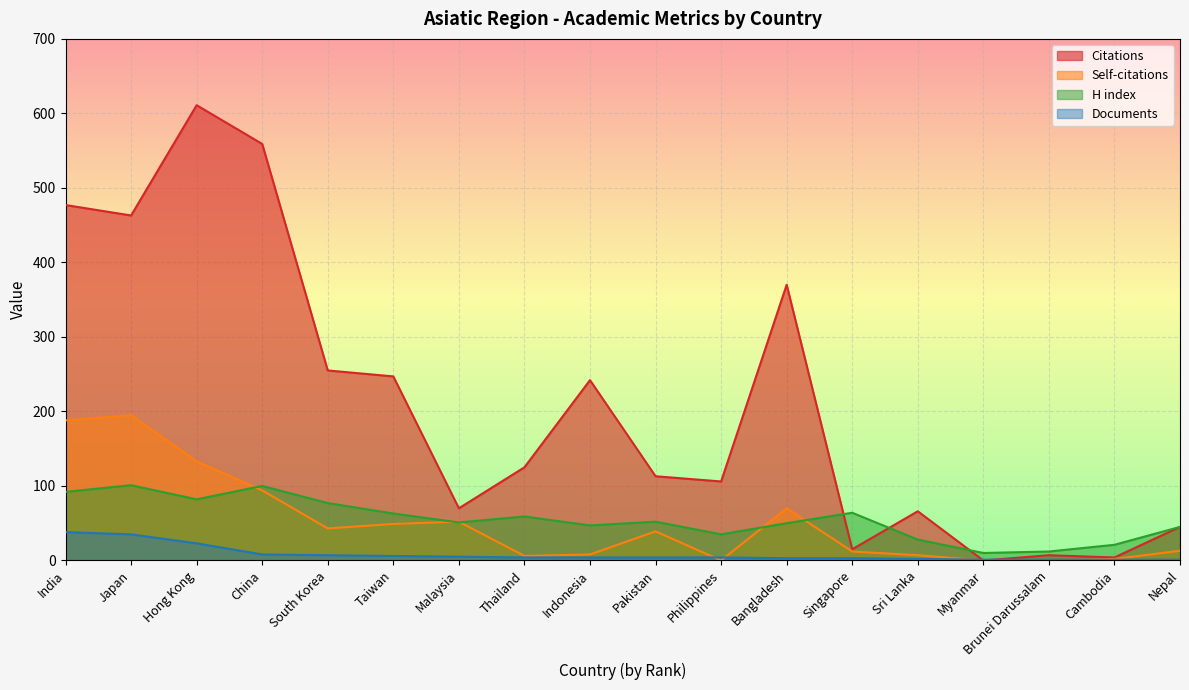

True or false: H index and Documents intersect in this chart.

False